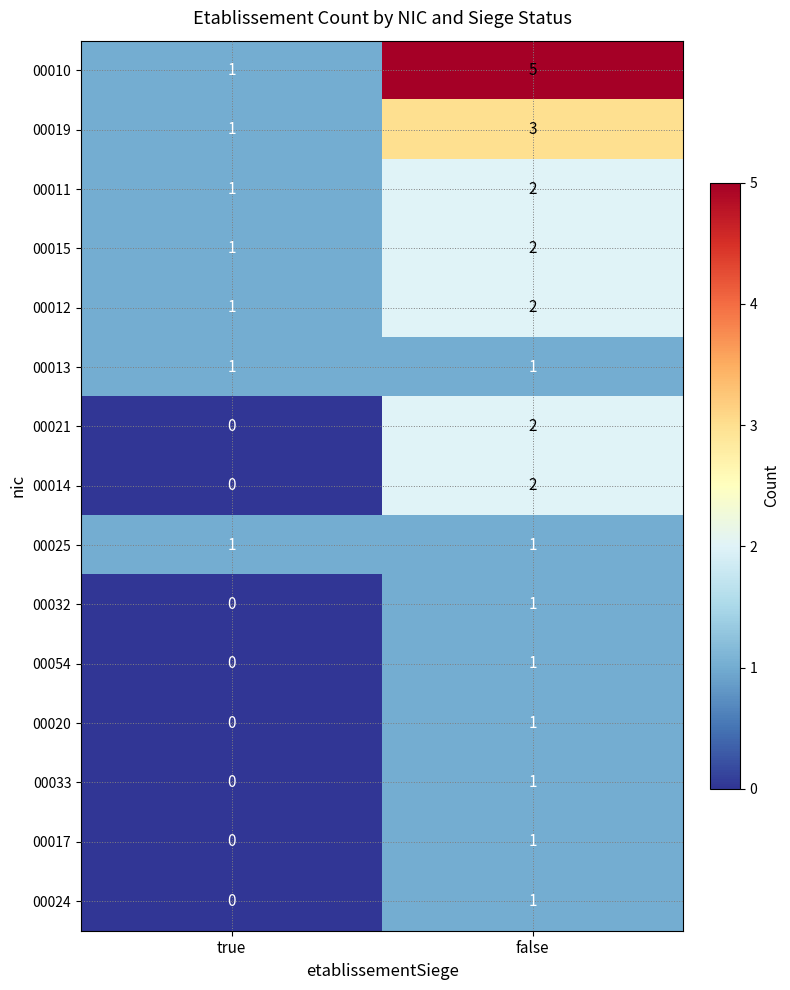

How many data points does each series have?

2